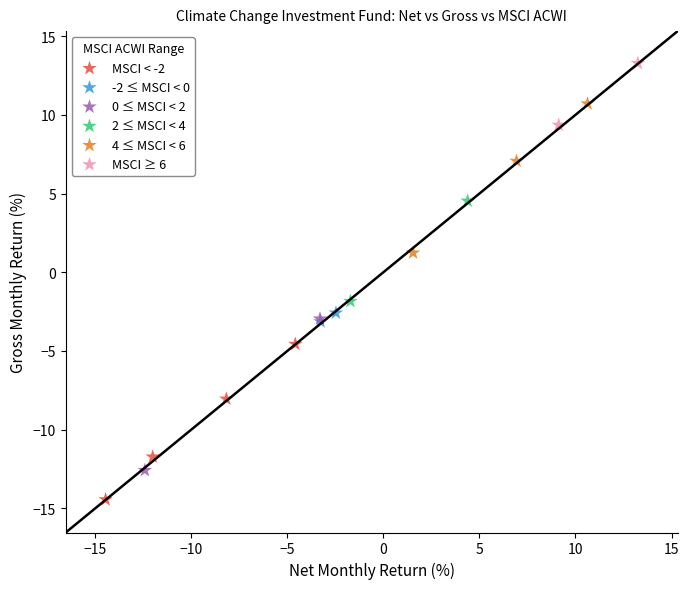

What are all the series names shown in the legend?

MSCI < -2, -2 ≤ MSCI < 0, 0 ≤ MSCI < 2, 2 ≤ MSCI < 4, 4 ≤ MSCI < 6, MSCI ≥ 6